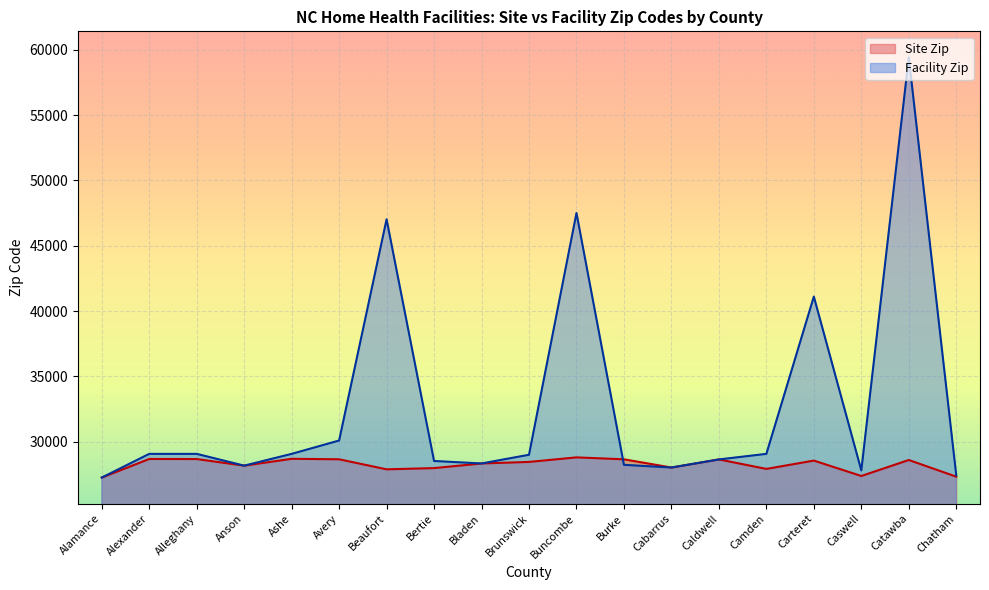

How many lines are shown in the chart?

2